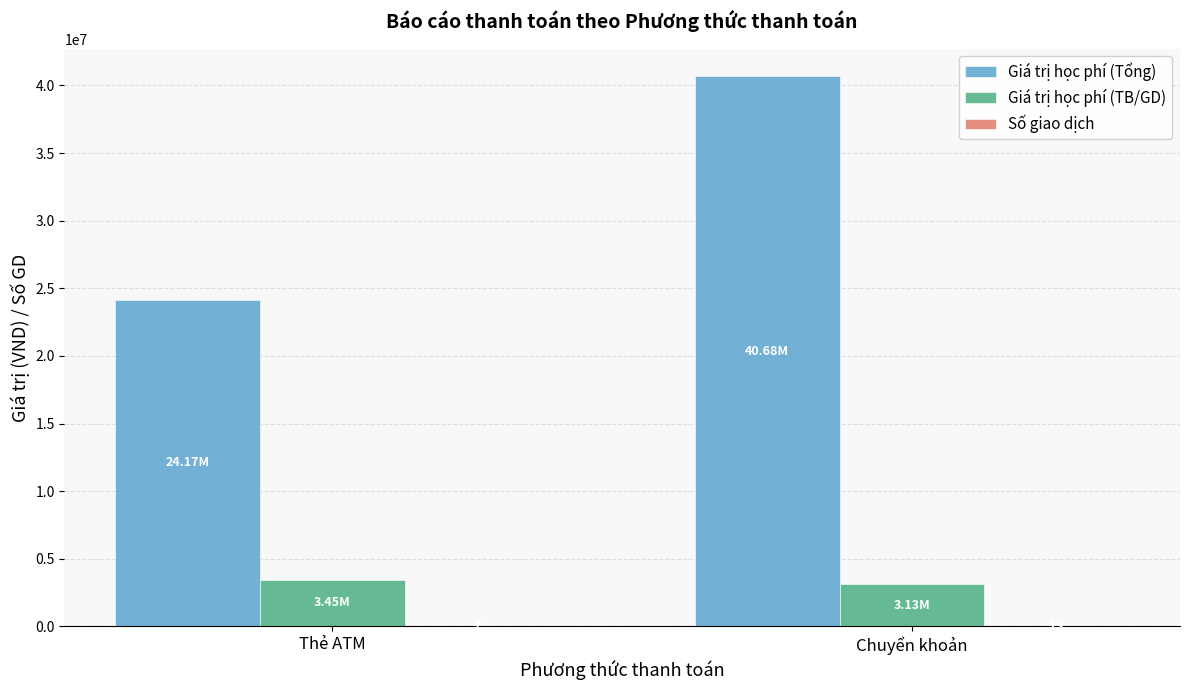

At which category is the sum across all series the highest?

Chuyển khoản